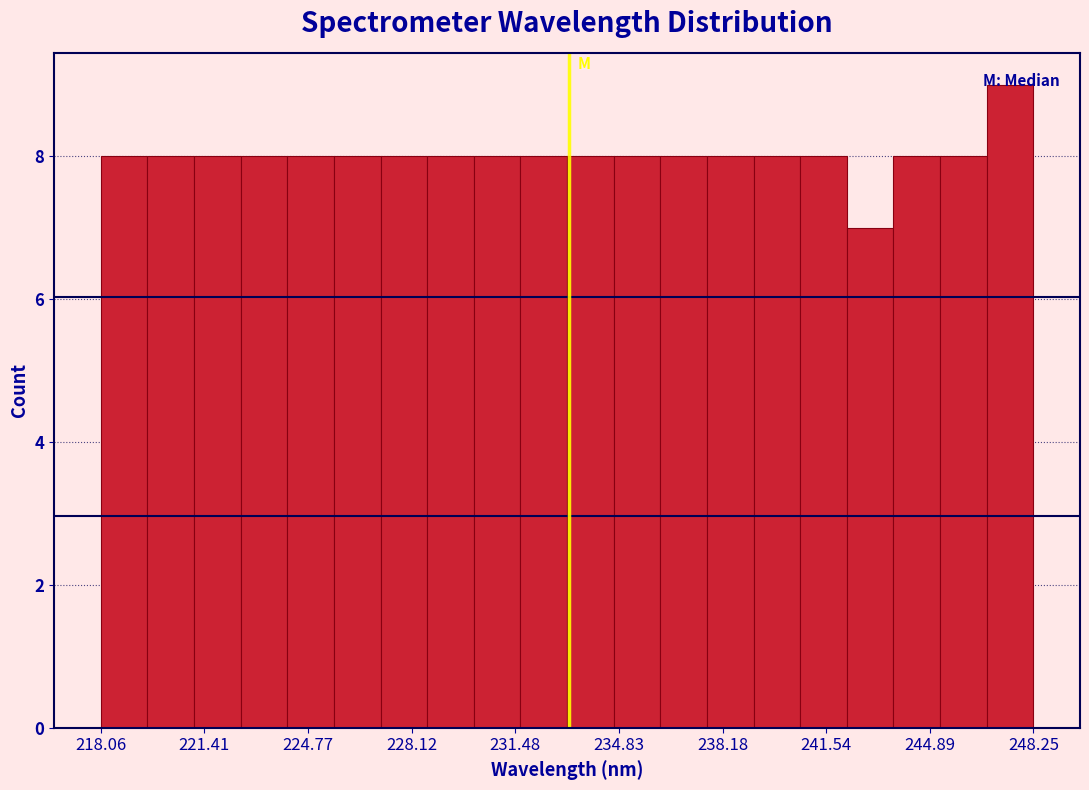

Read against the x-axis, roughly where is the centre of the tallest bar?

247.5